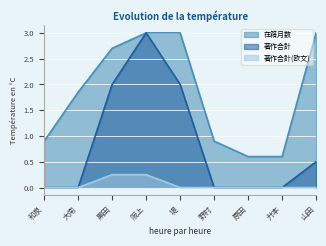

What is the difference between the maximum and minimum values in the 著作合計(欧文) series?

0.2